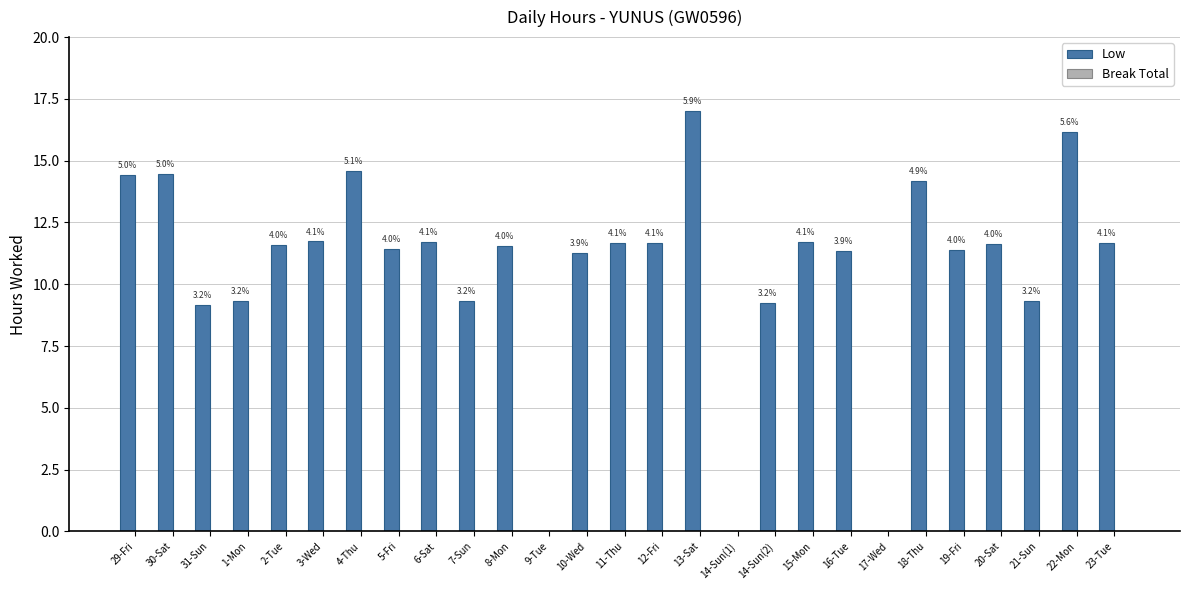

How many categories are shown in the chart?

27